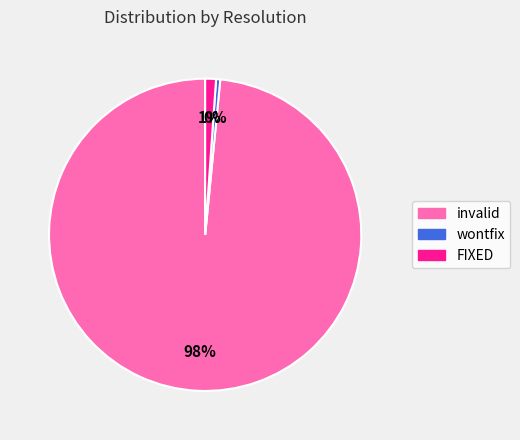

Combined, do wontfix and invalid account for over 50%?

Yes